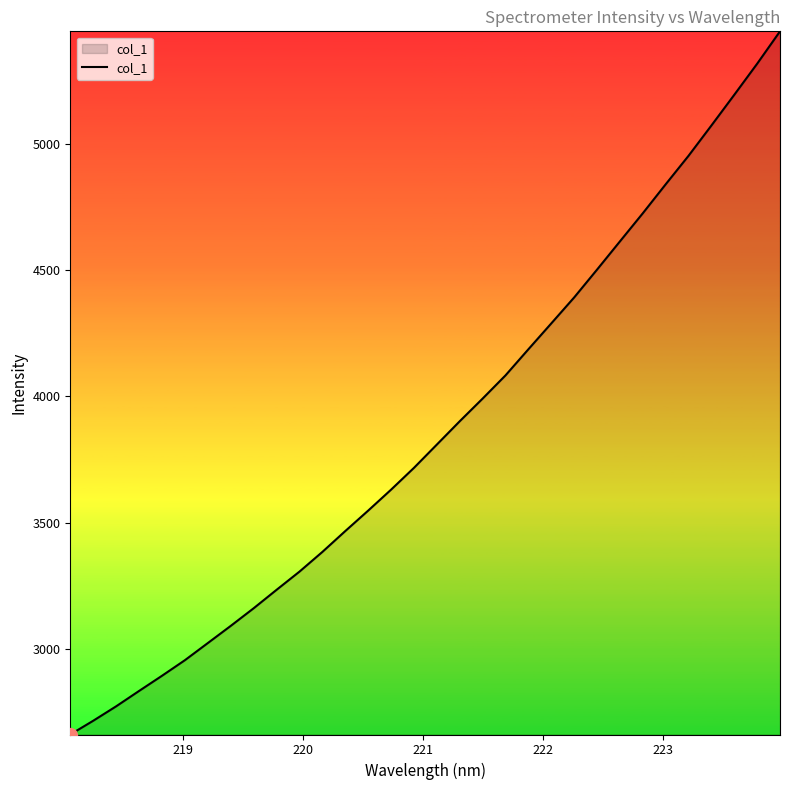

What is the maximum value shown in the chart?

5445.8